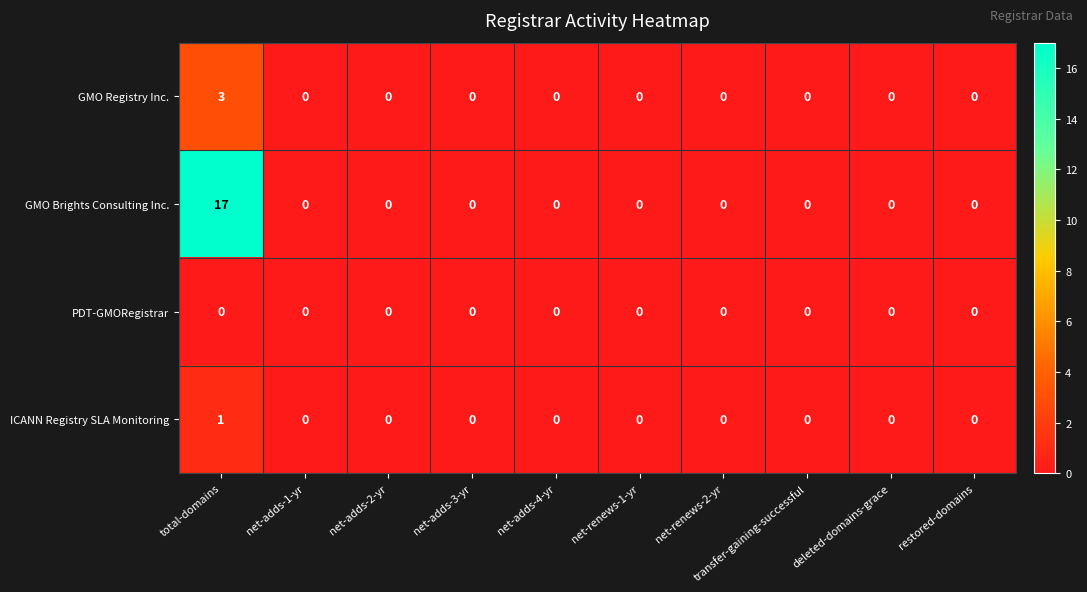

Count the number of categories in the chart.

10